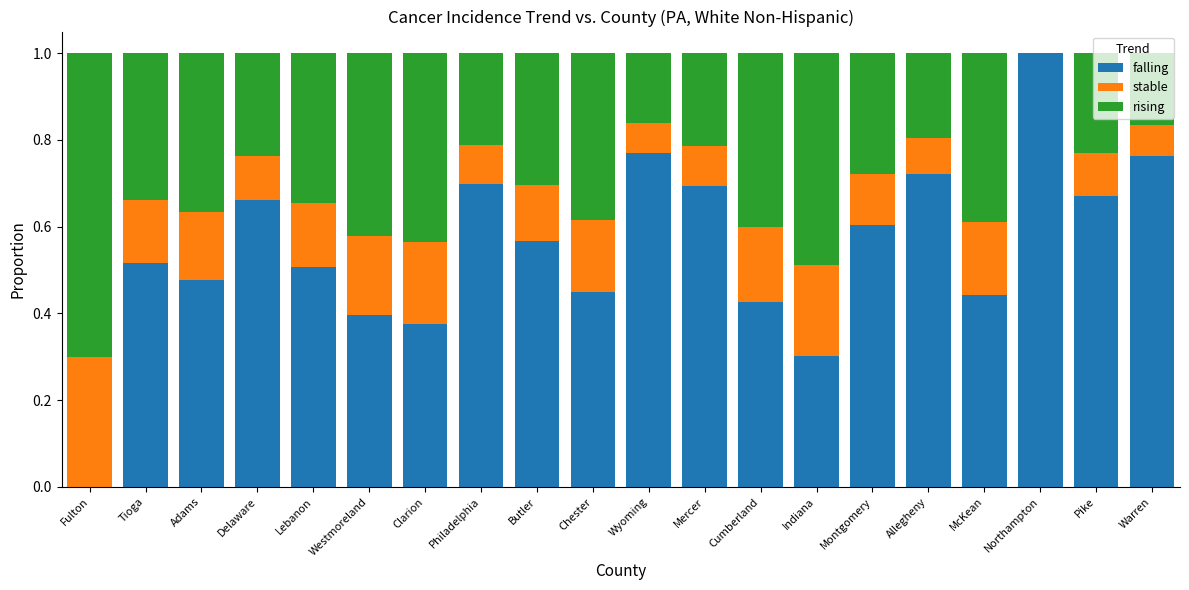

What is the total value across all series at Wyoming?

1.0